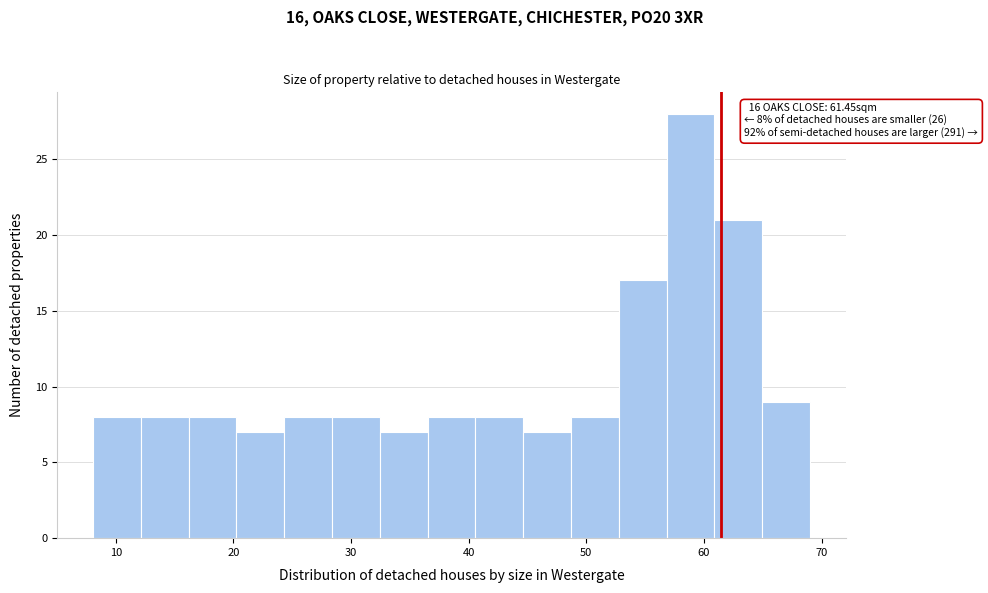

Which range on the x-axis has the tallest bar?

57 to 61